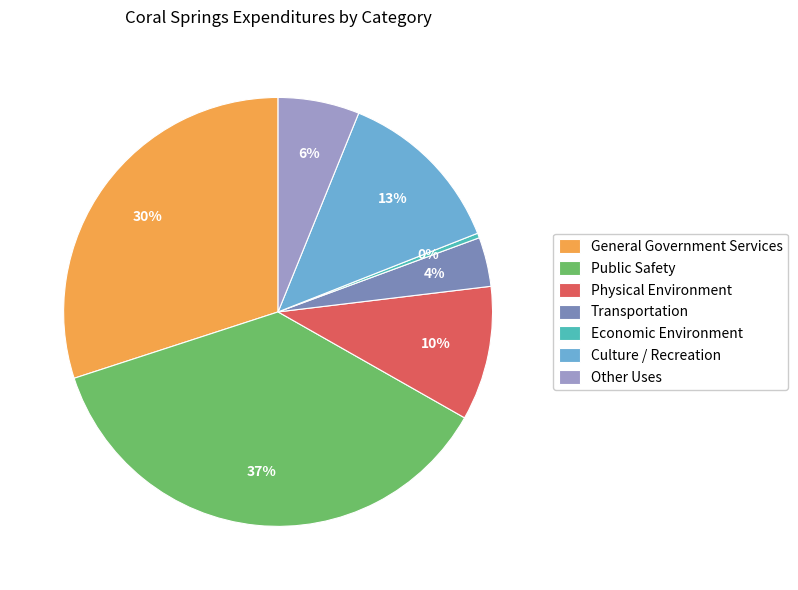

Between Economic Environment and Physical Environment, which is larger?

Physical Environment